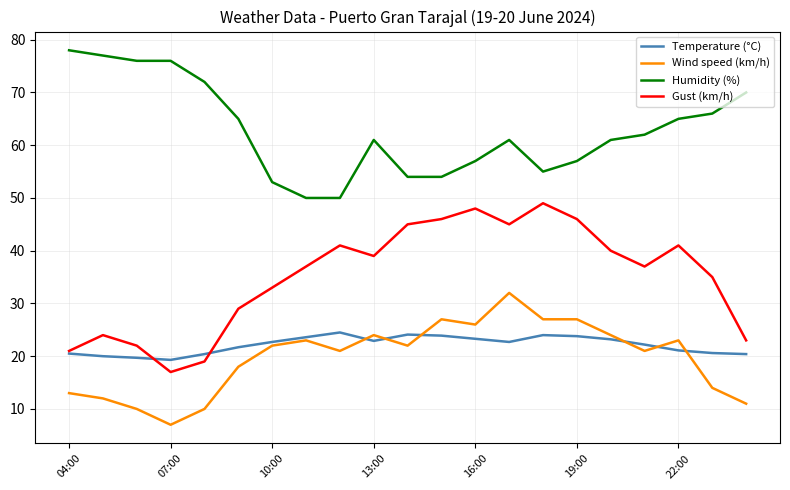

What is the average value of the Gust (km/h) series?

35.1